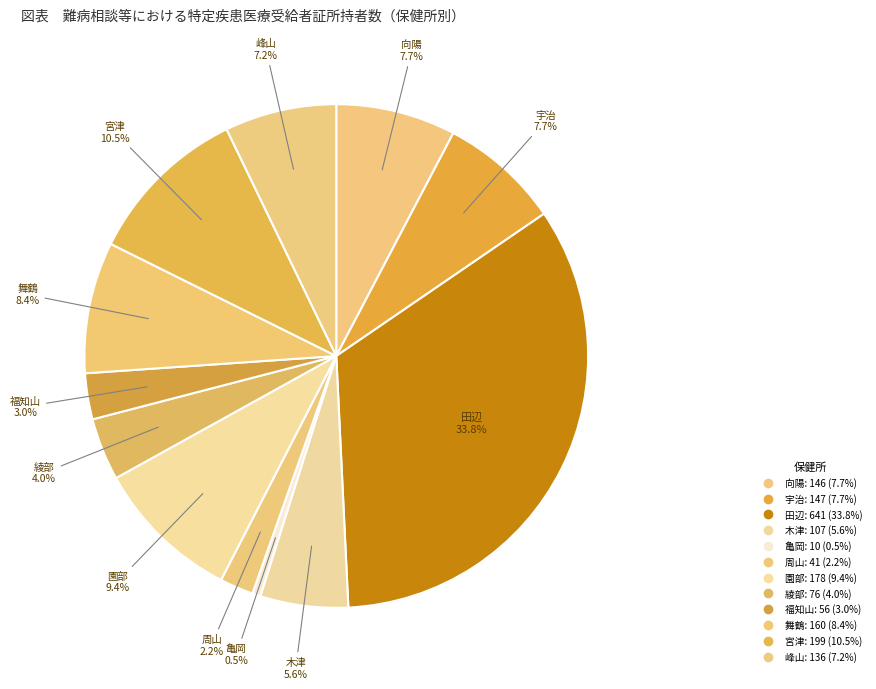

To the nearest percent, what portion does 周山 represent?

2%